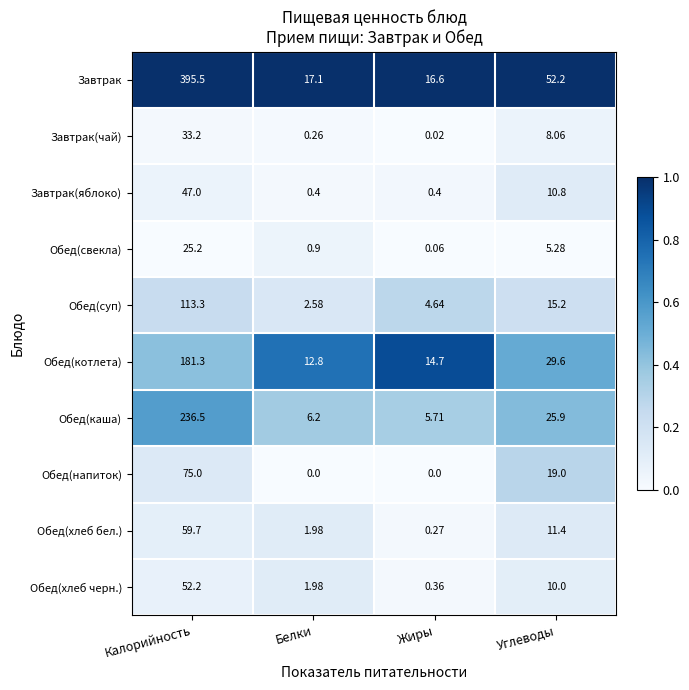

Which series has the largest total across all categories?

Завтрак